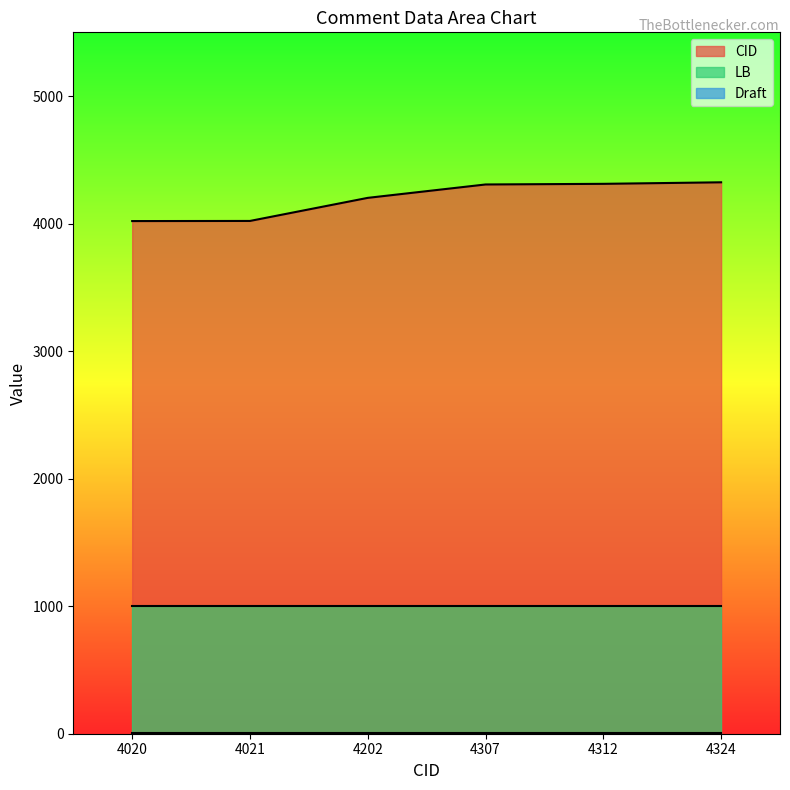

True or false: LB and CID cross at least once.

False